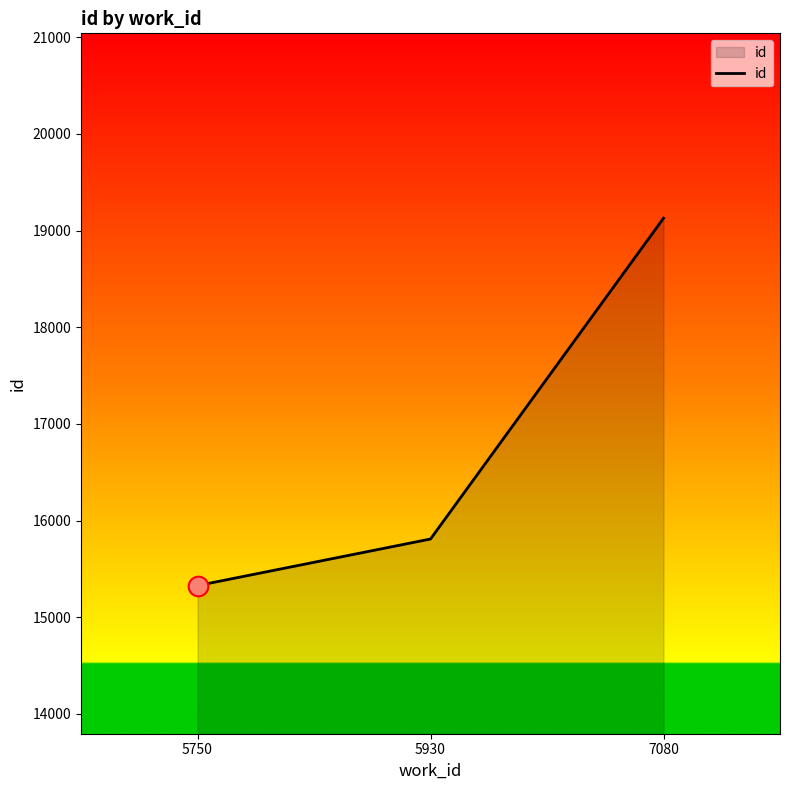

Approximately how many times larger is the value at 7080 compared to 5750?

1.2